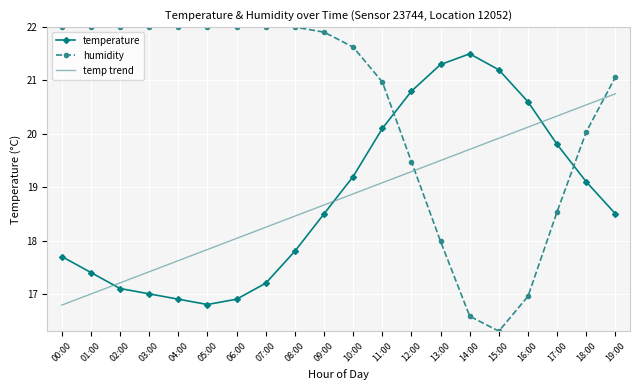

Reading left to right, extract all data points from this chart.

temperature: 17.7	17.4	17.1	17.0	16.9	16.8	16.9	17.2	17.8	18.5	19.2	20.1	20.8	21.3	21.5	21.2	20.6	19.8	19.1	18.5
humidity: 22.0	22.0	22.0	22.0	22.0	22.0	22.0	22.0	22.0	21.9	21.6	21.0	19.5	18.0	16.6	16.3	17.0	18.5	20.0	21.1
temp trend: 16.8	17.0	17.2	17.4	17.6	17.8	18.0	18.2	18.5	18.7	18.9	19.1	19.3	19.5	19.7	19.9	20.1	20.3	20.5	20.8